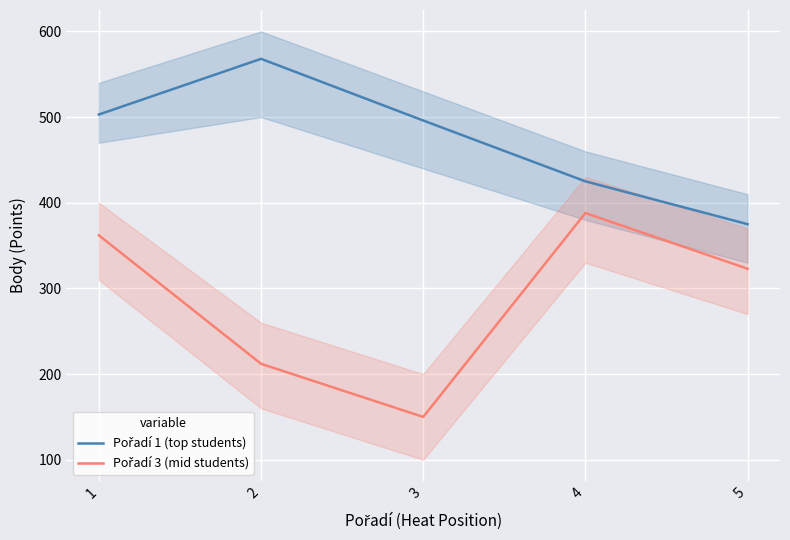

Is the value of Pořadí 3 (mid students) at 4 greater than the value of Pořadí 1 (top students) at 4?

No